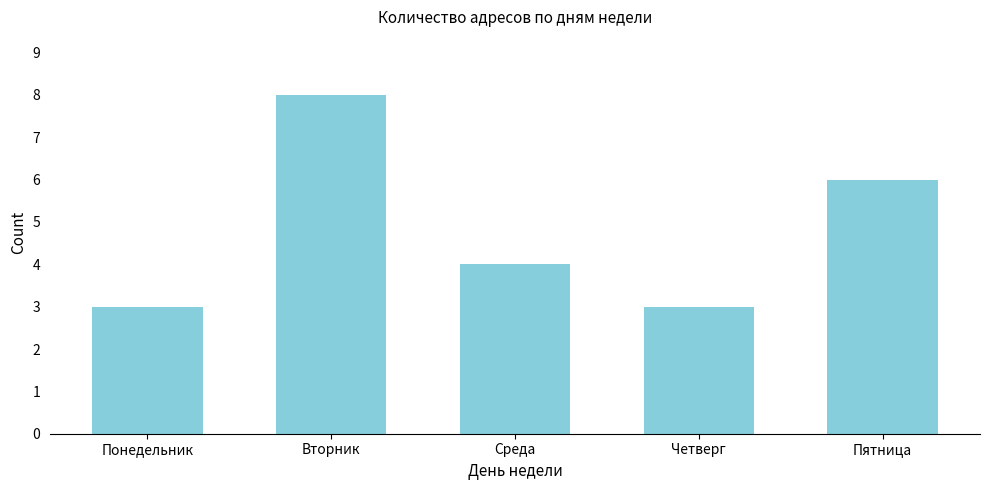

Reading right to left, list all the values displayed in this chart.

6	3	4	8	3